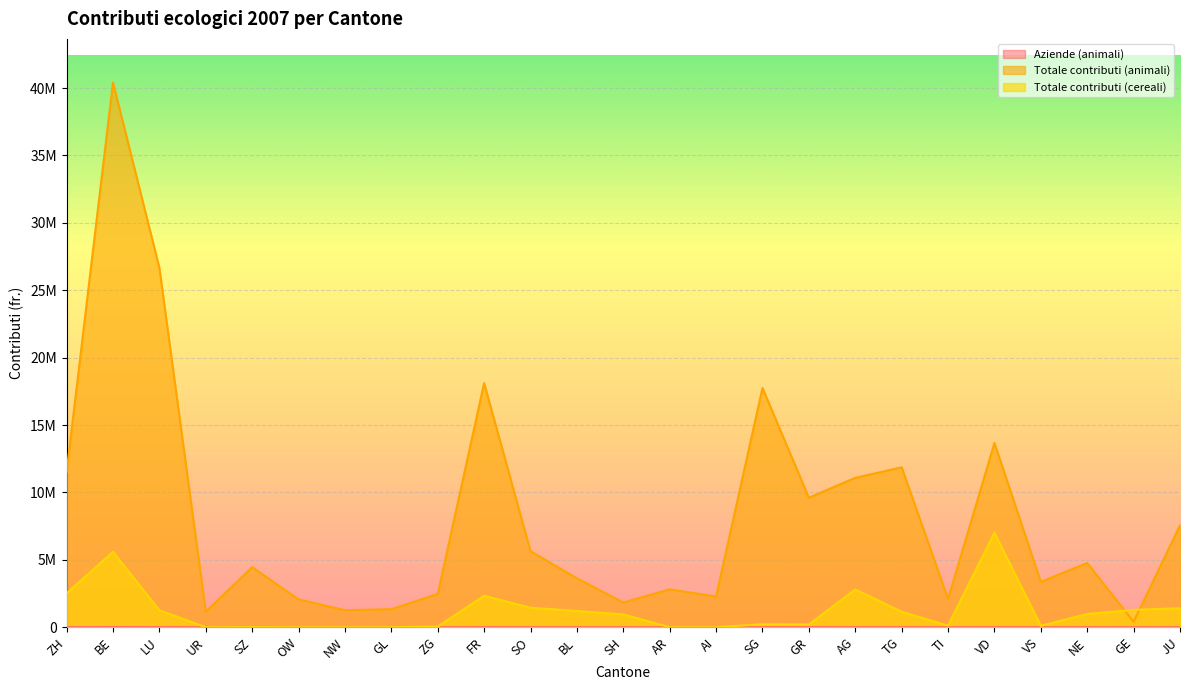

Is it true that Aziende (animali) equals 3964 at LU?

True